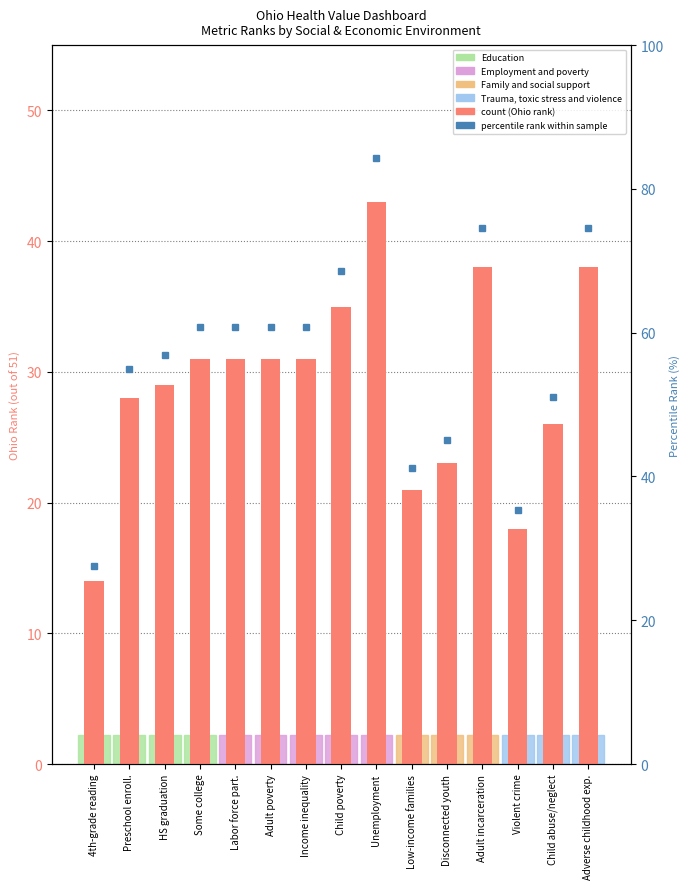

How many values in the percentile rank within the sample series are below 60?

7